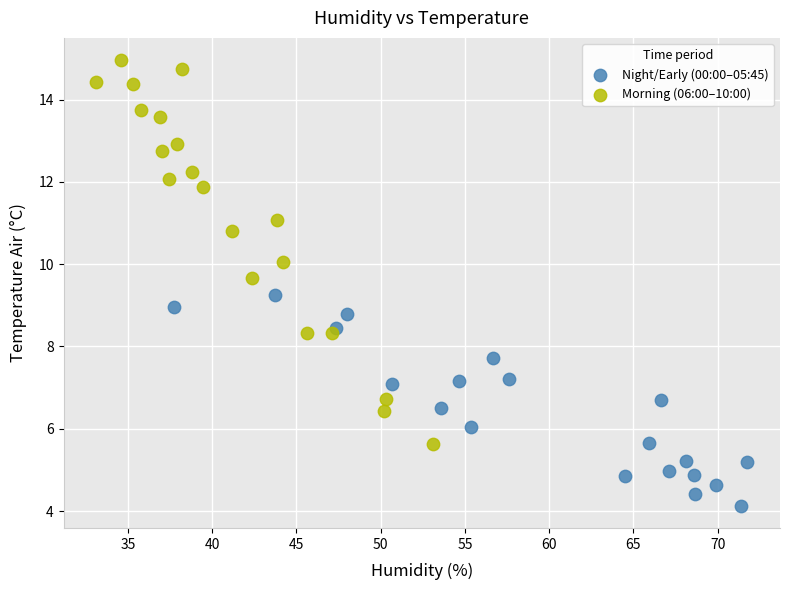

Which series has the widest spread of Y values?

Morning (06:00–10:00)